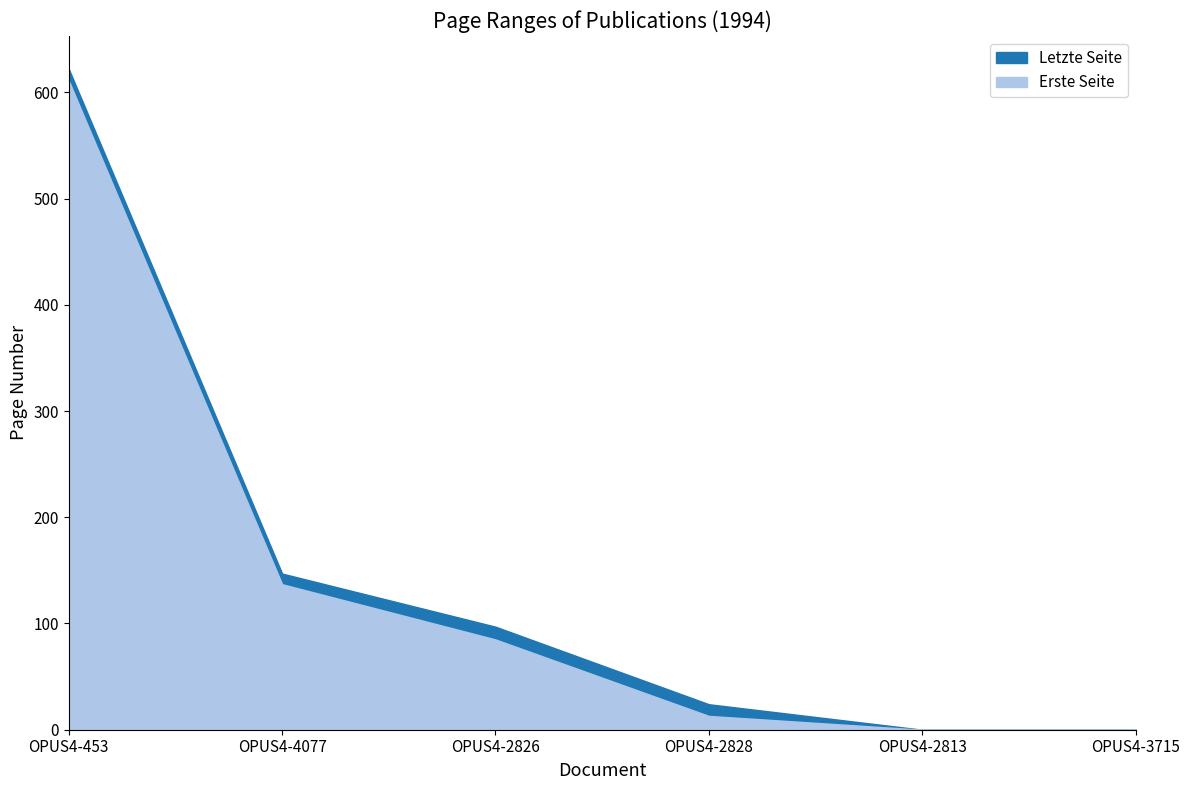

What is the sum of all Letzte Seite values?

890